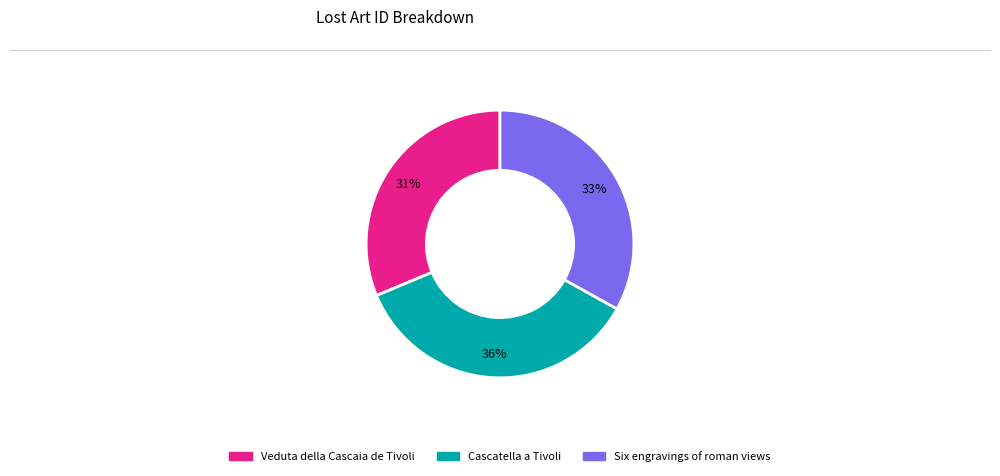

The Six engravings of roman views slice represents 33% of the pie. True or false?

True